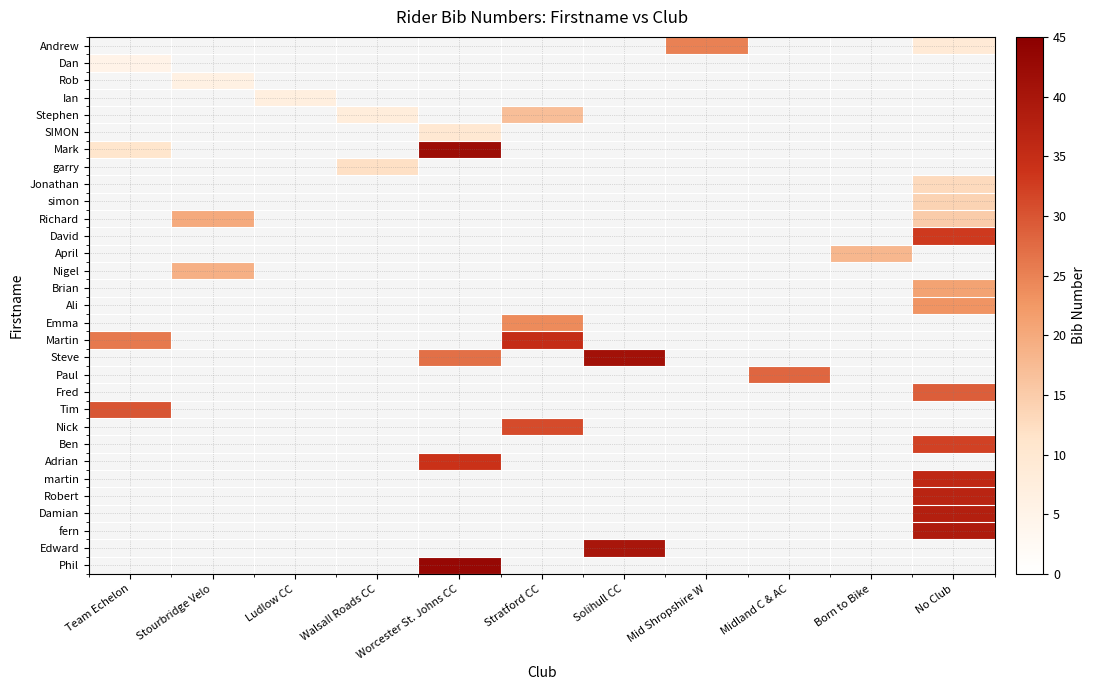

Is the value of Tim at Walsall Roads CC greater than the value of David at Stourbridge Velo?

No